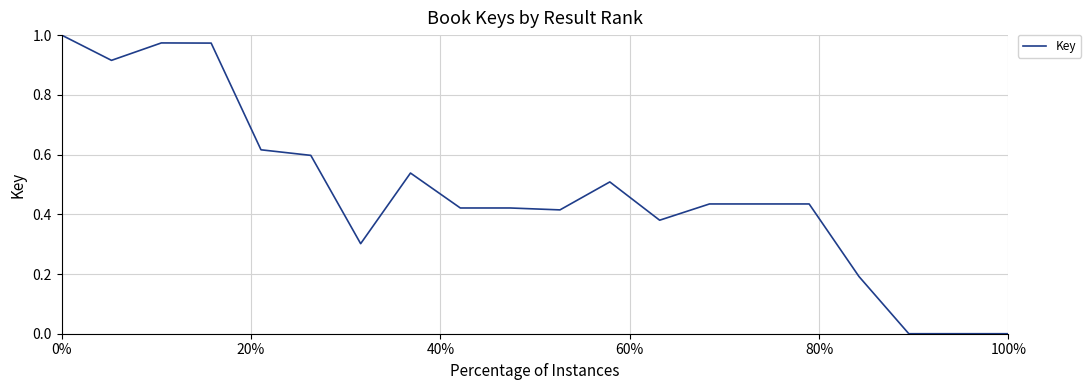

How many lines are shown in the chart?

1